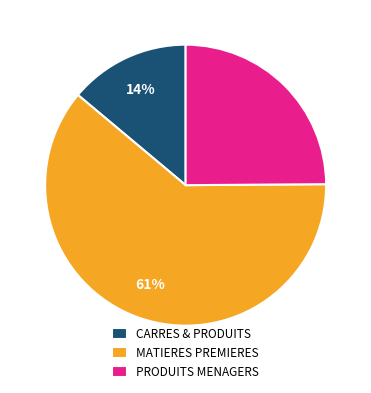

To the nearest percent, what is the average slice percentage?

33%